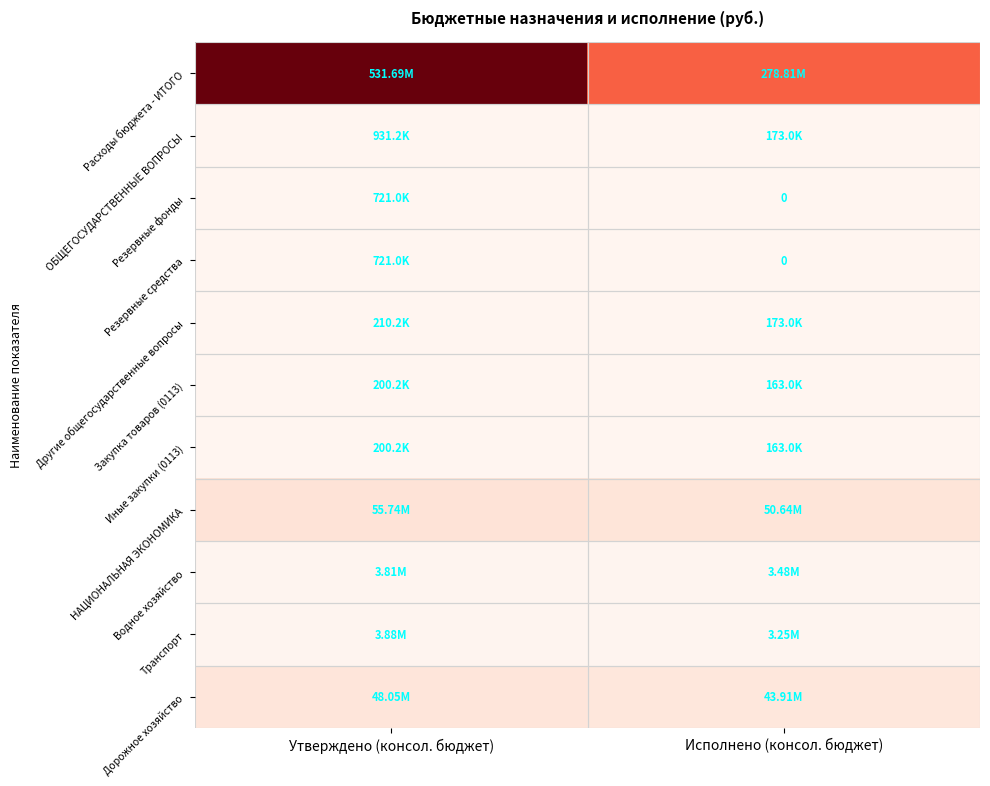

How many values in the Иные закупки (0113) series are below 200200?

1